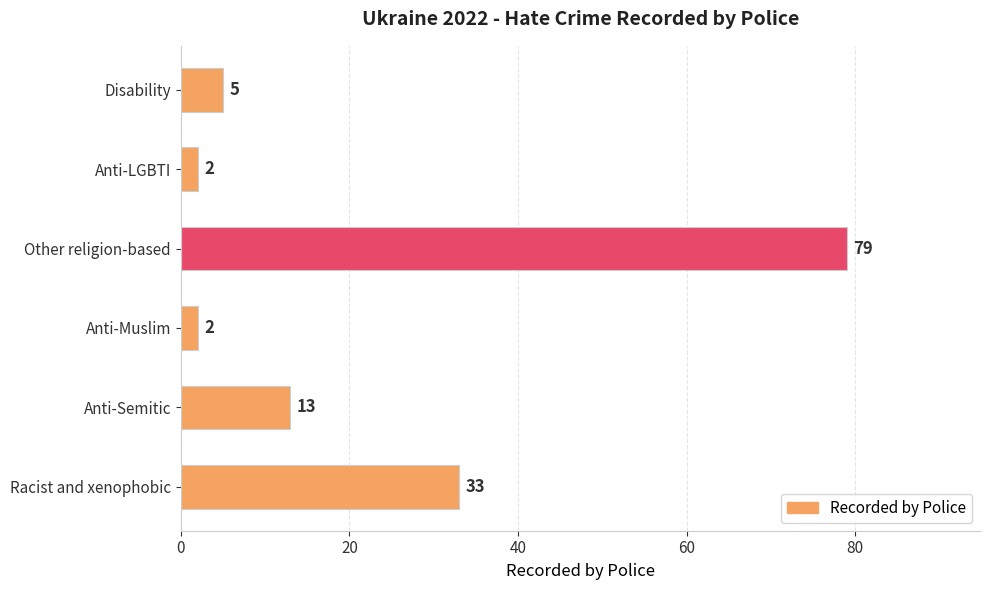

What is the maximum value shown in the chart?

79